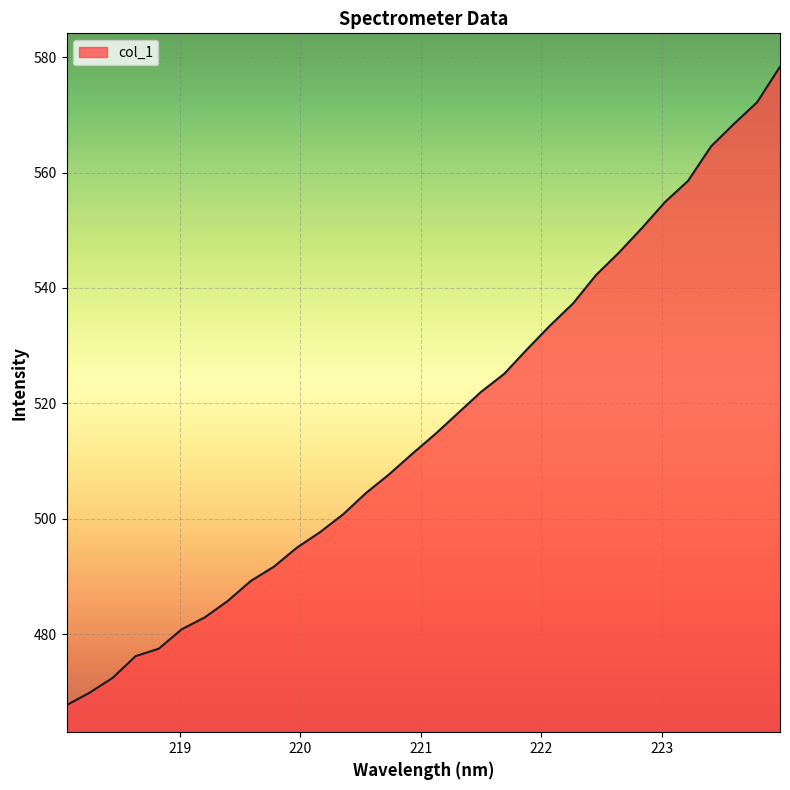

What is the minimum value shown in the chart?

467.7